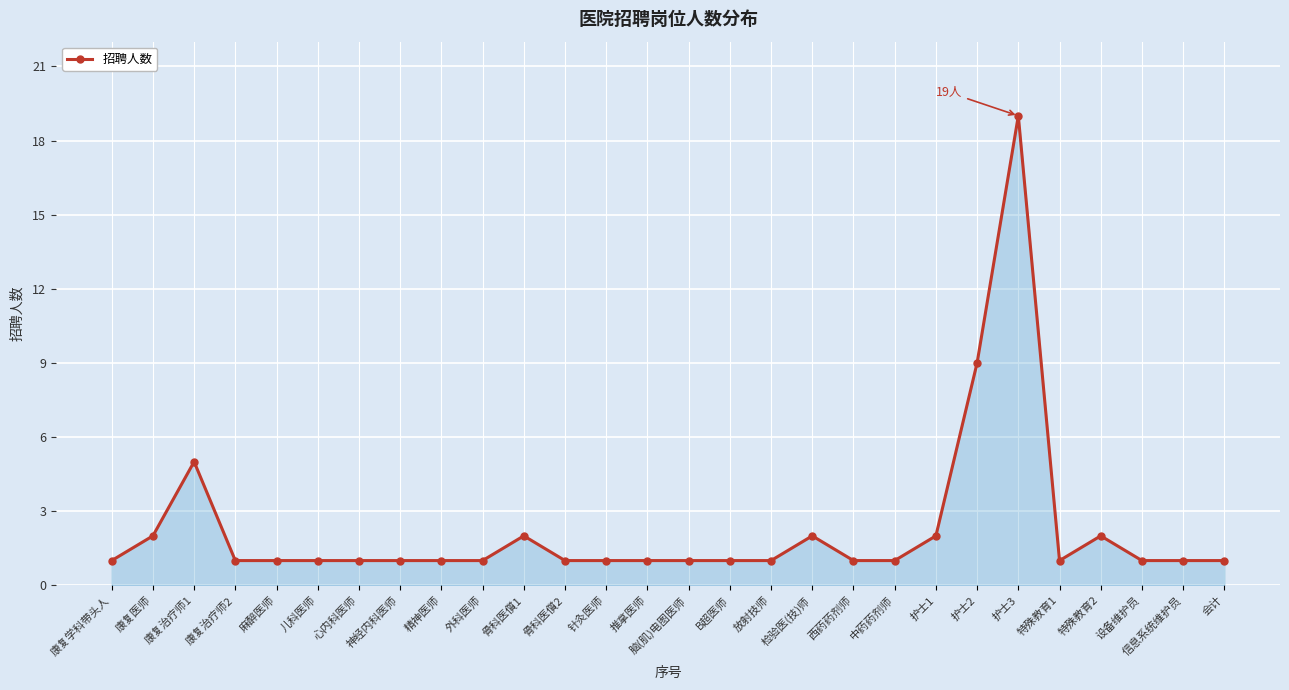

What is the greatest value displayed?

19